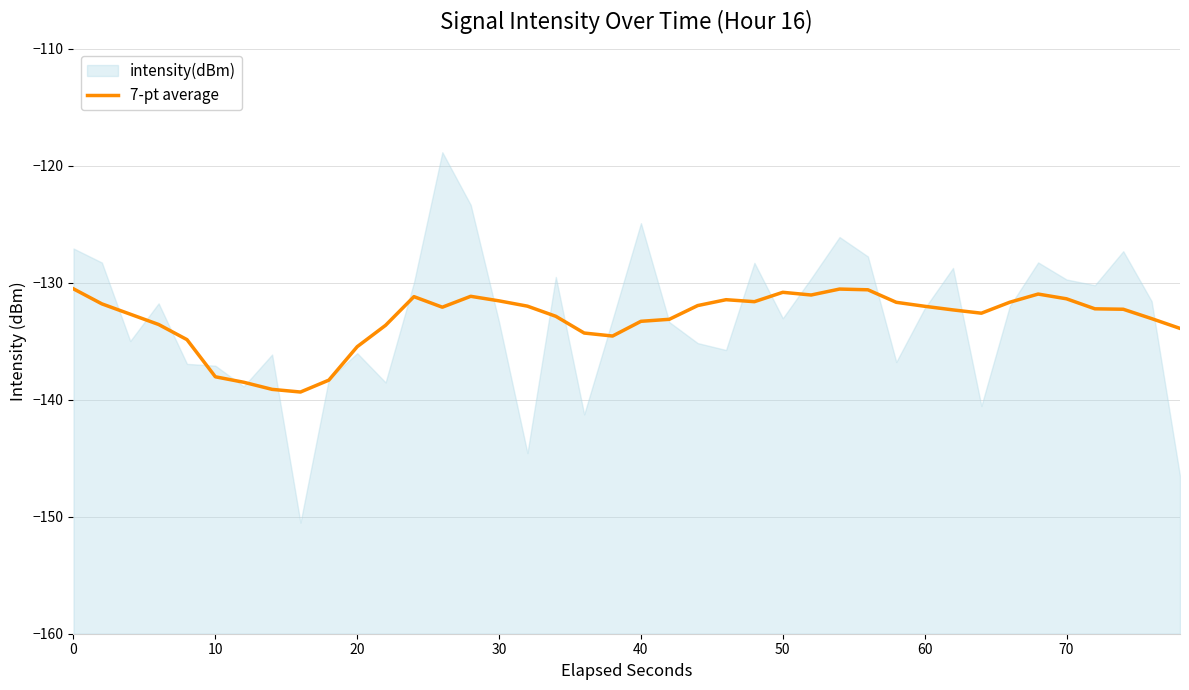

How many points are lower than both their immediate neighbors (excluding endpoints)?

6